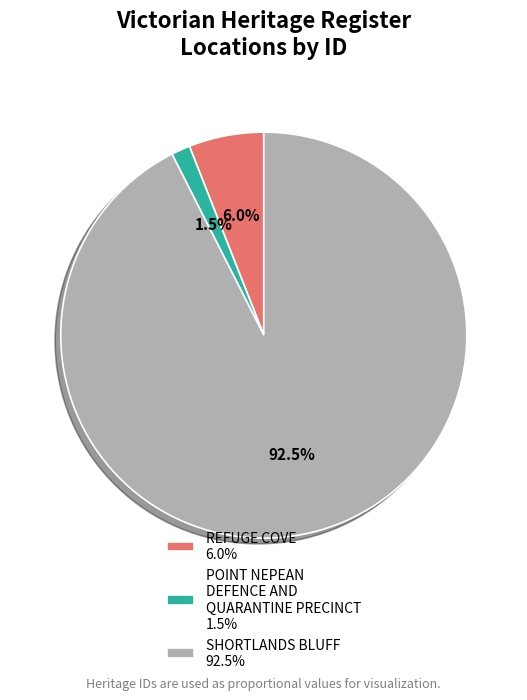

What percentage do POINT NEPEAN DEFENCE AND QUARANTINE PRECINCT 1.5% and SHORTLANDS BLUFF 92.5% together represent?

94.0%